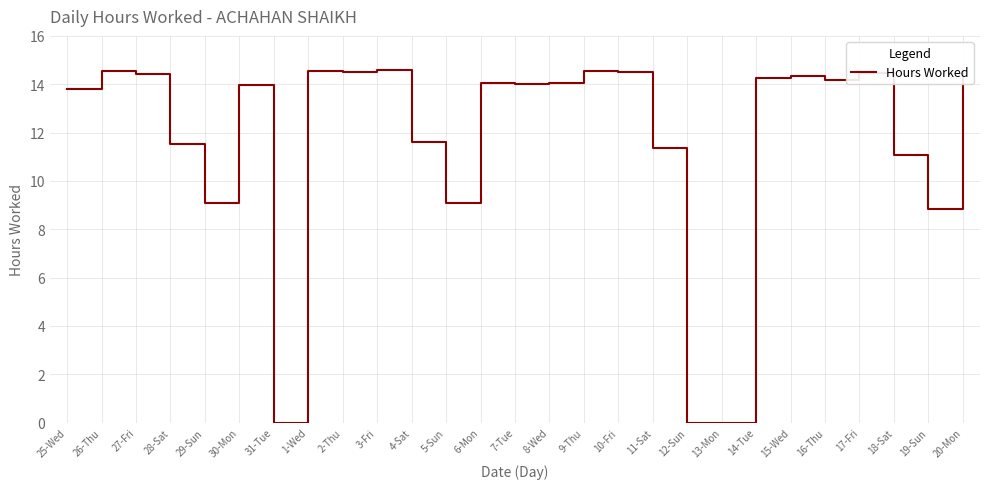

What is the difference between the maximum and minimum values?

14.6